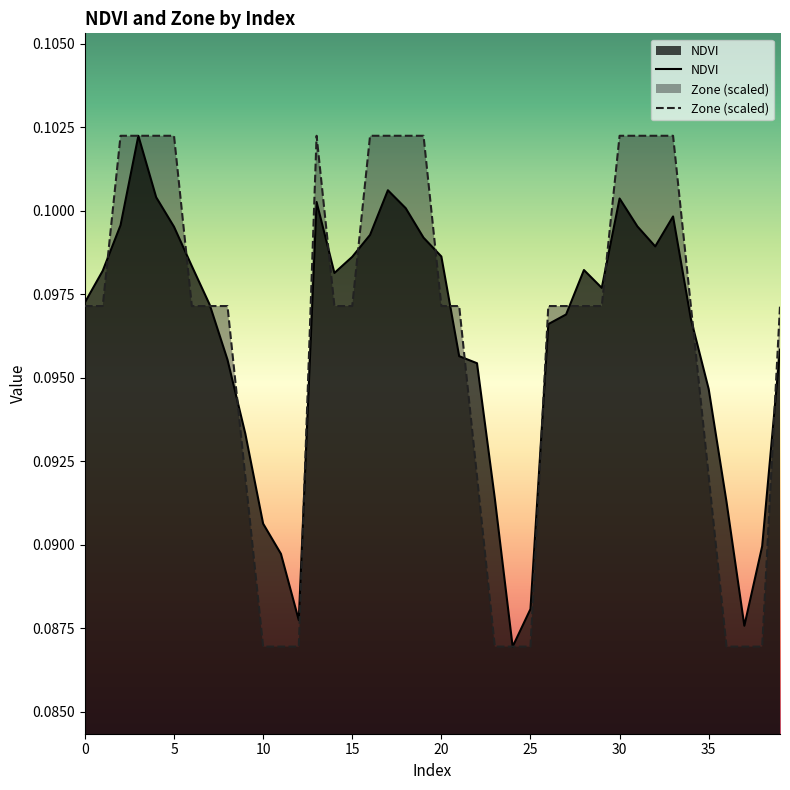

How many interior local peaks does the NDVI series have?

6